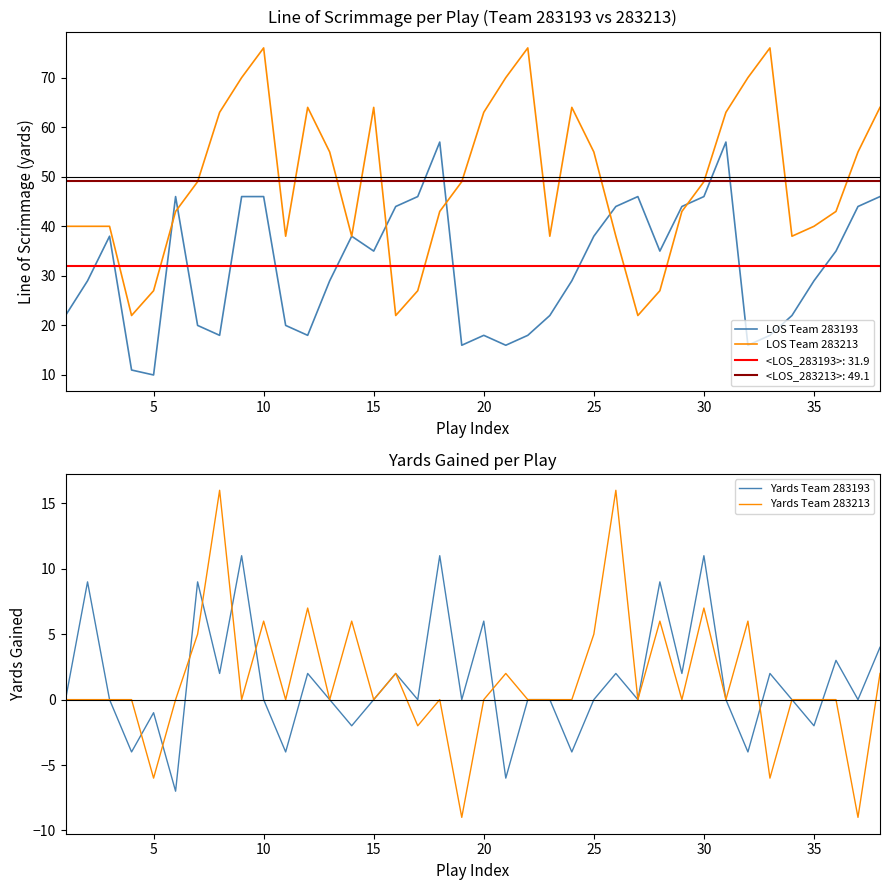

How many distinct data groups are displayed?

4